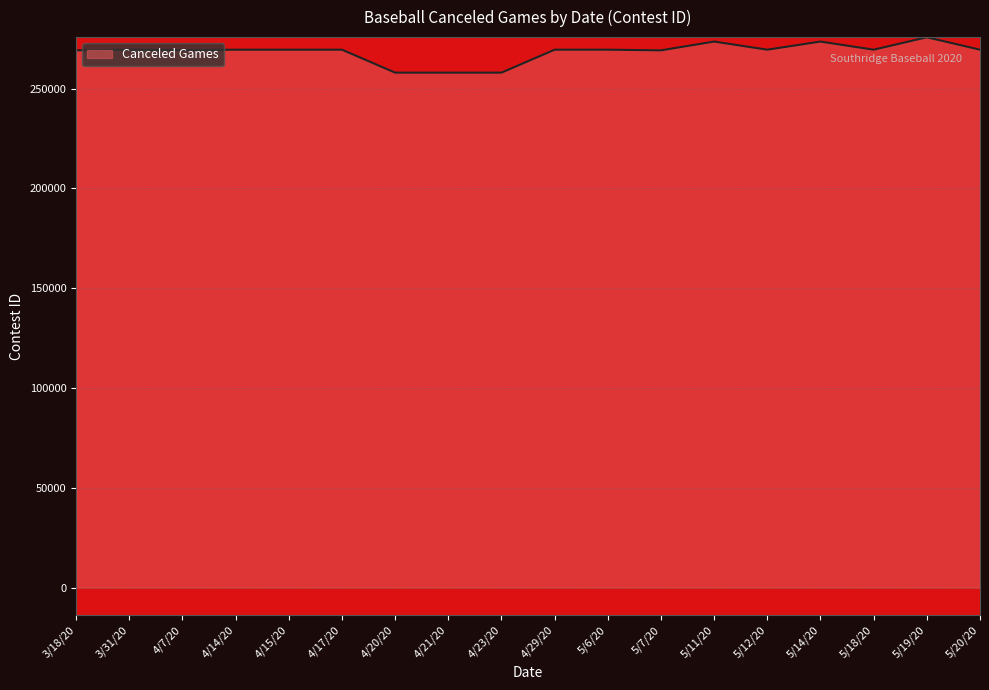

What is the difference between the maximum and minimum values?

17719